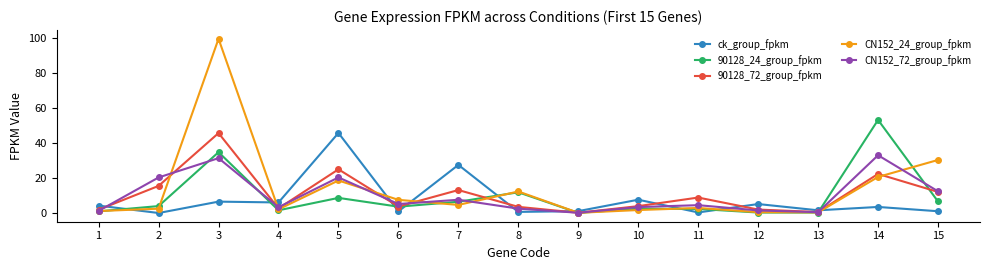

How many lines are shown in the chart?

5